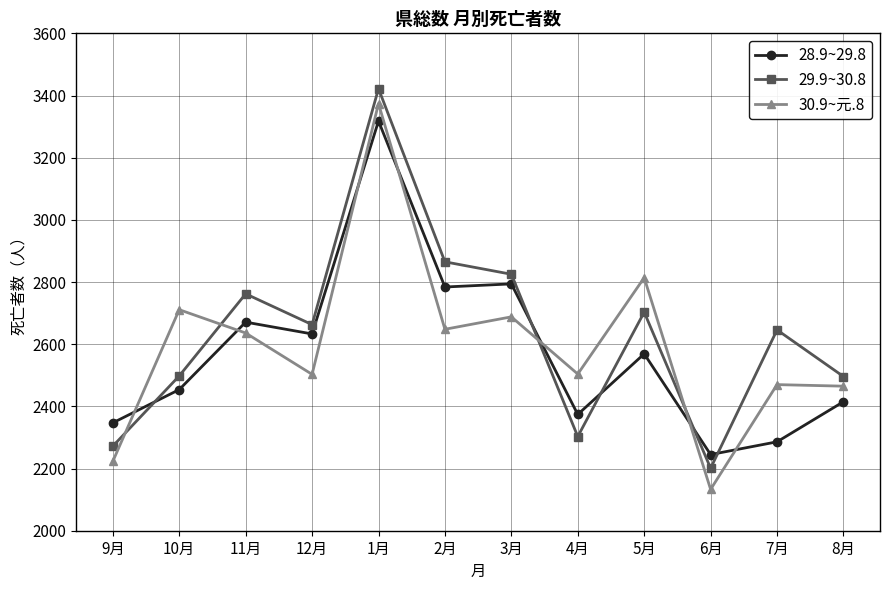

Between 12月 and 5月, which series saw the biggest shift?

30.9~元.8